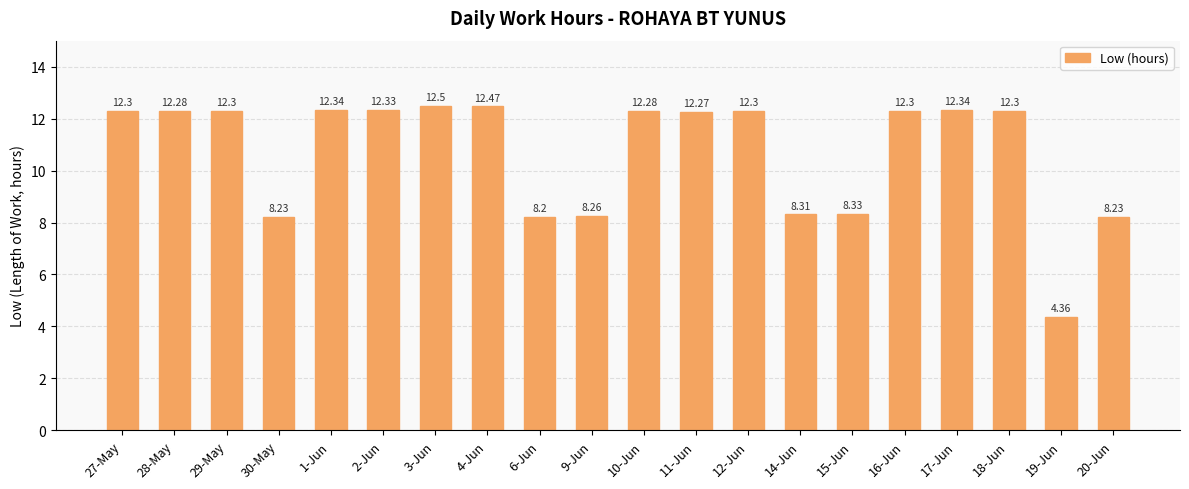

What is the ratio of the value at 20-Jun to the value at 10-Jun?

0.7